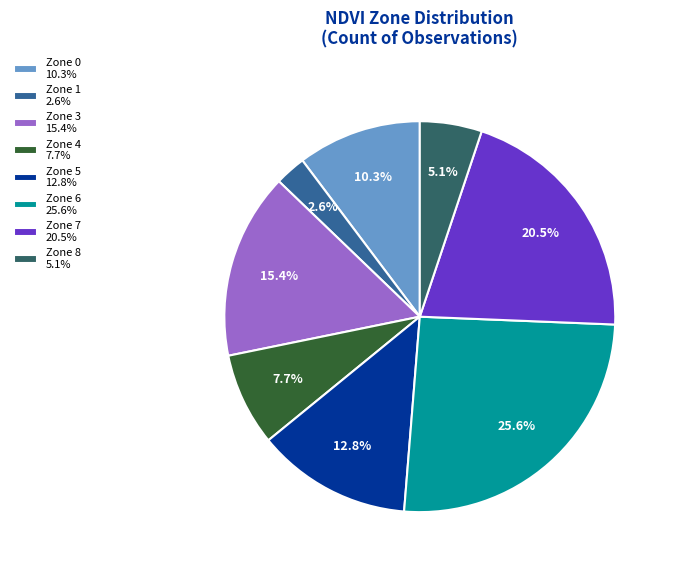

Which slice is the smallest?

Zone 1